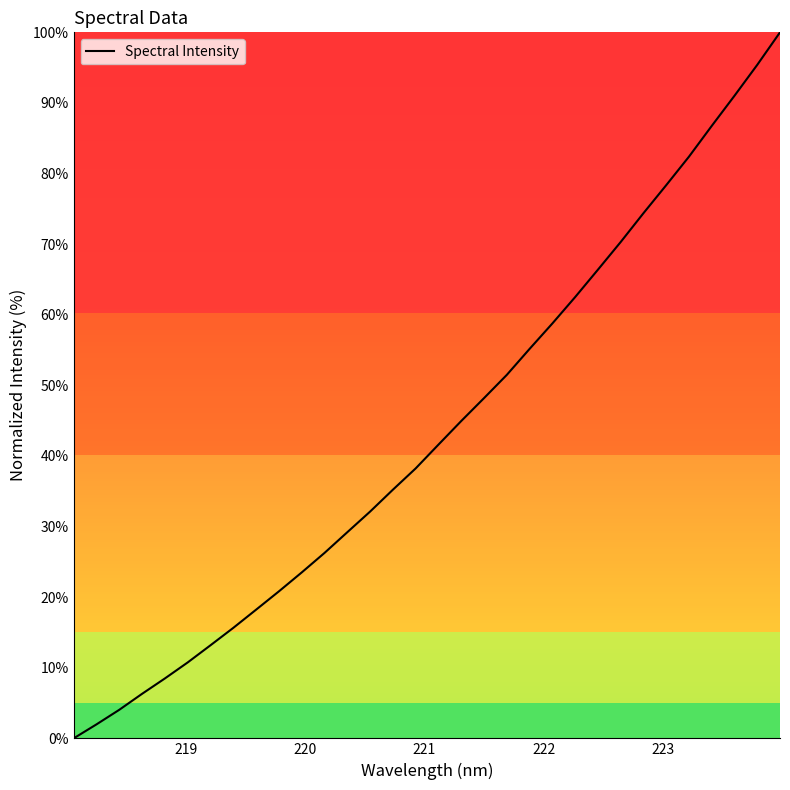

What is the greatest value displayed?

100.0